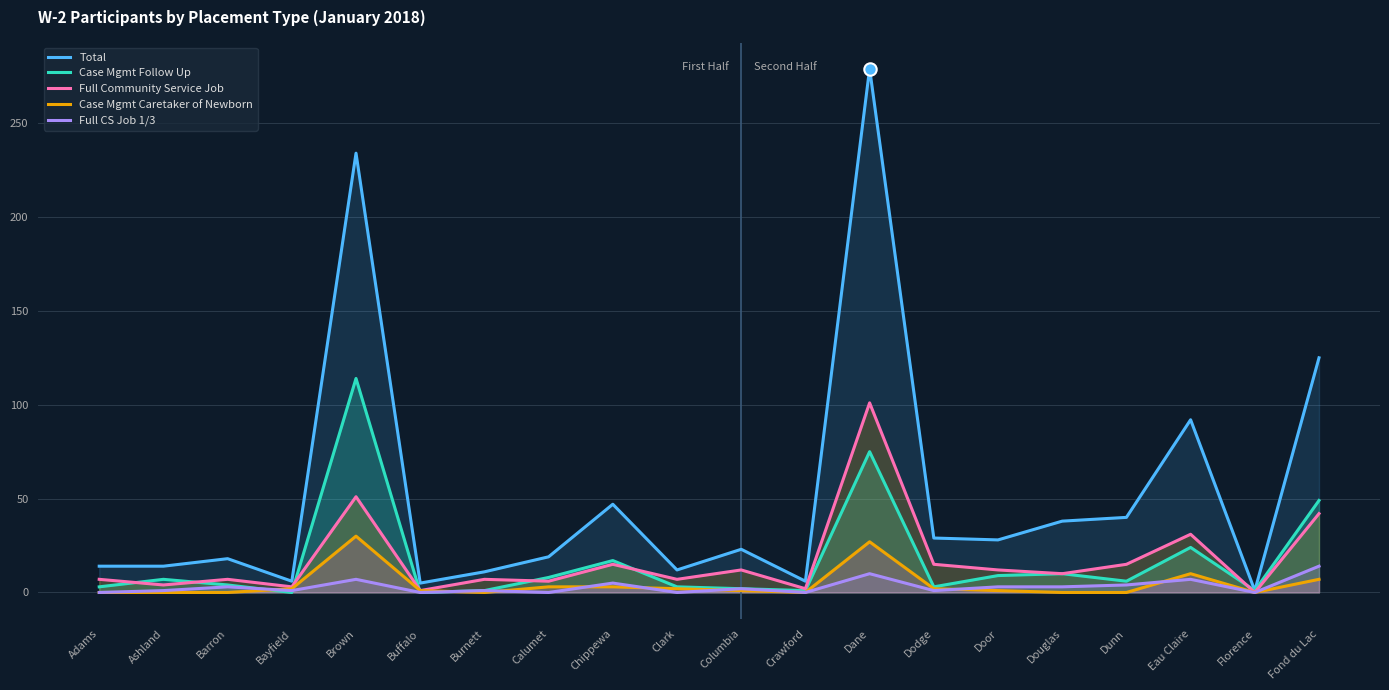

Is the value of Case Mgmt Caretaker of Newborn at Calumet greater than the value of Full Community Service Job at Dane?

No